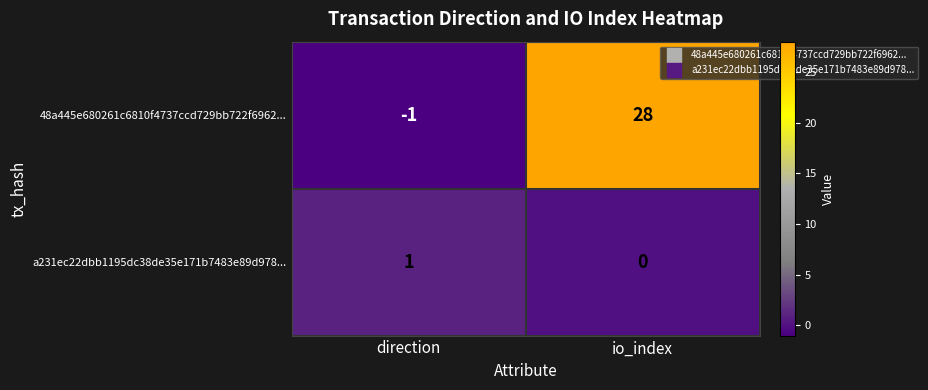

What is the difference between the maximum and minimum values in the 48a445e680261c6810f4737ccd729bb722f6962... series?

29